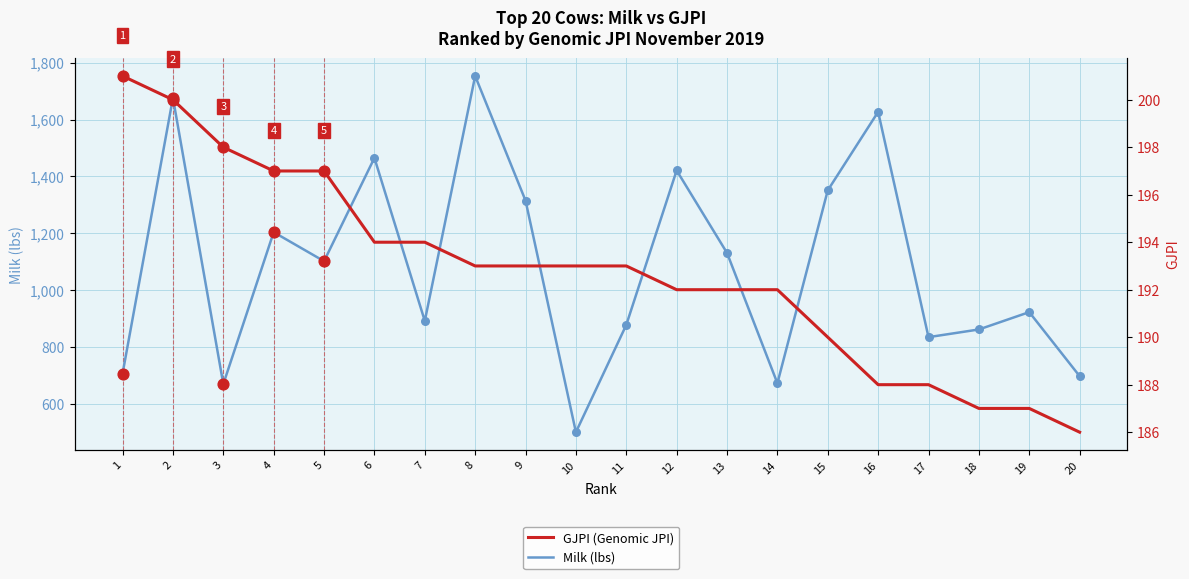

Which series has the largest Y range (max minus min)?

Milk (lbs)